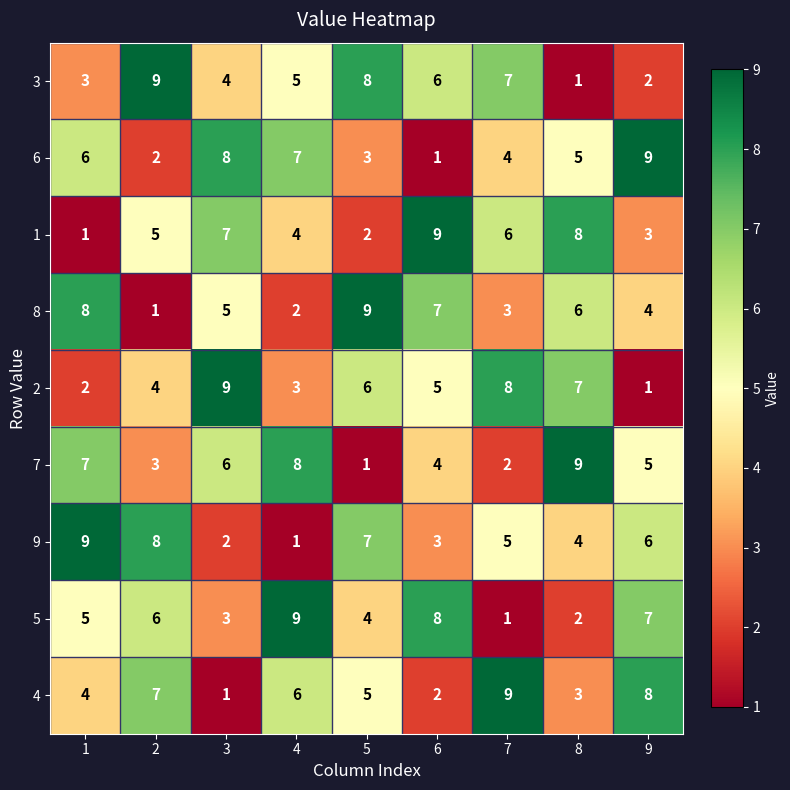

Is the value of 2 at 8 greater than the value of 6 at 5?

Yes